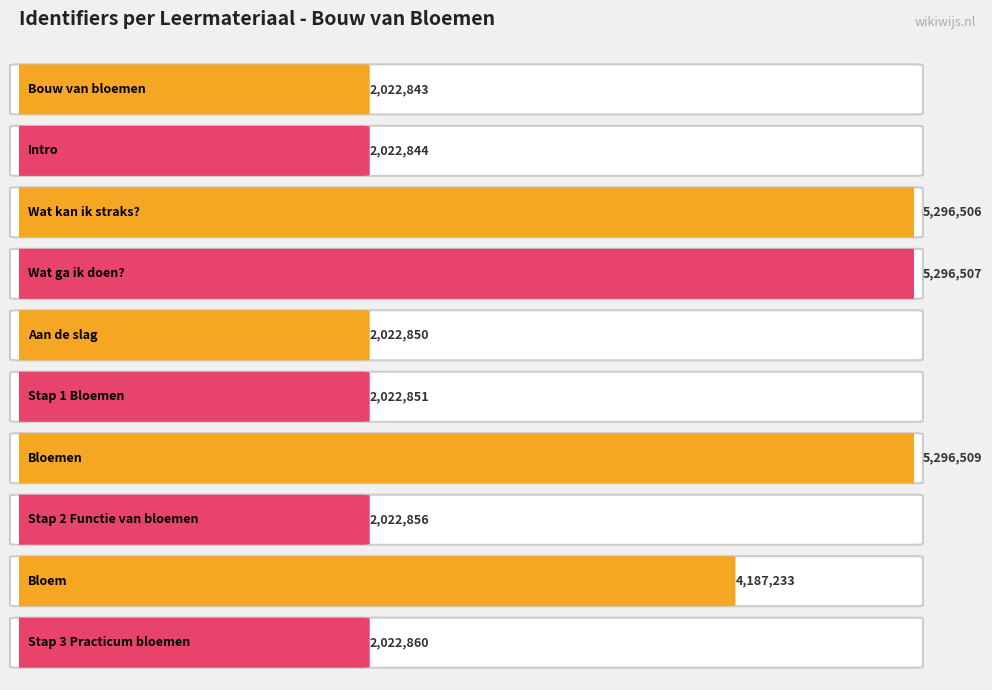

The value at Aan de slag is 2022850. True or false?

True